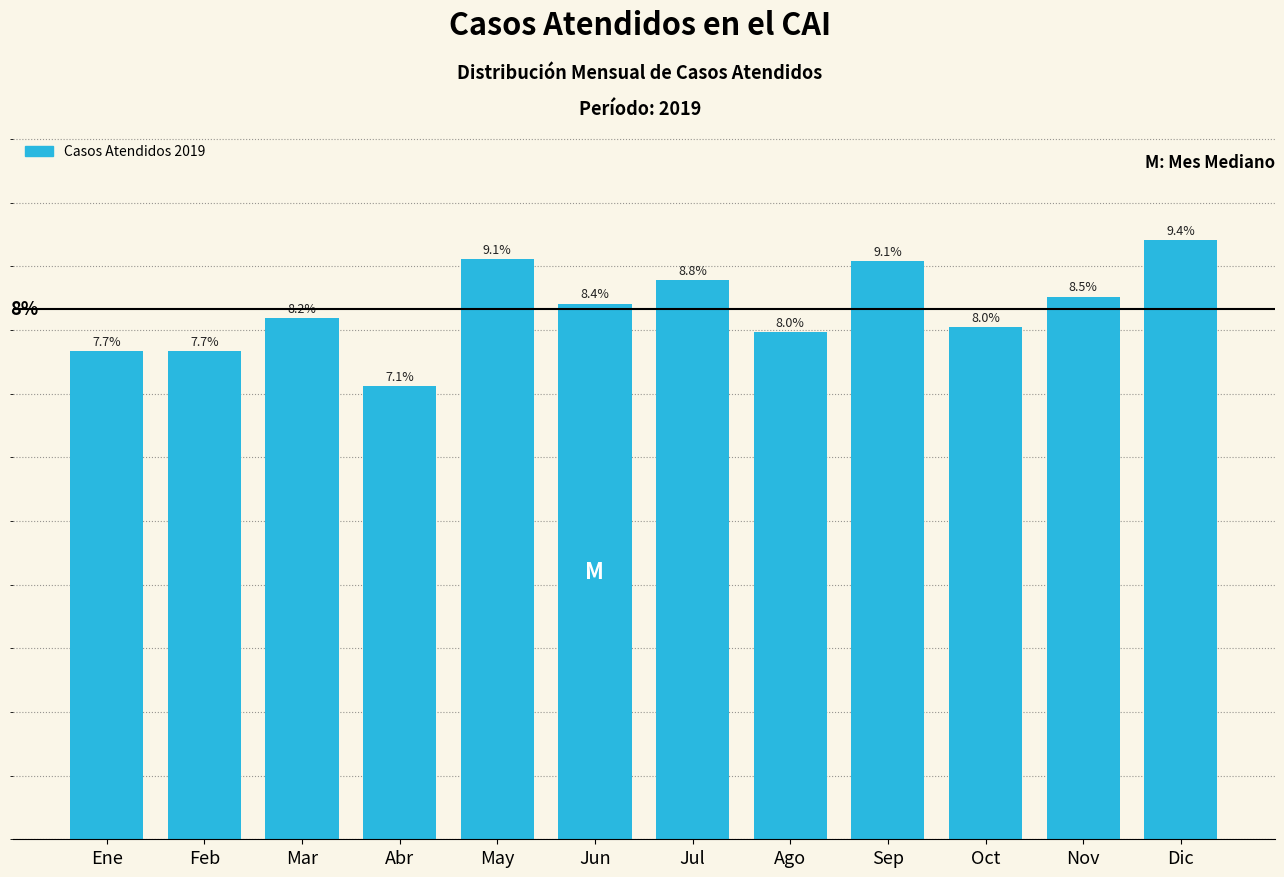

At which category does the chart reach its peak across all series?

Dic